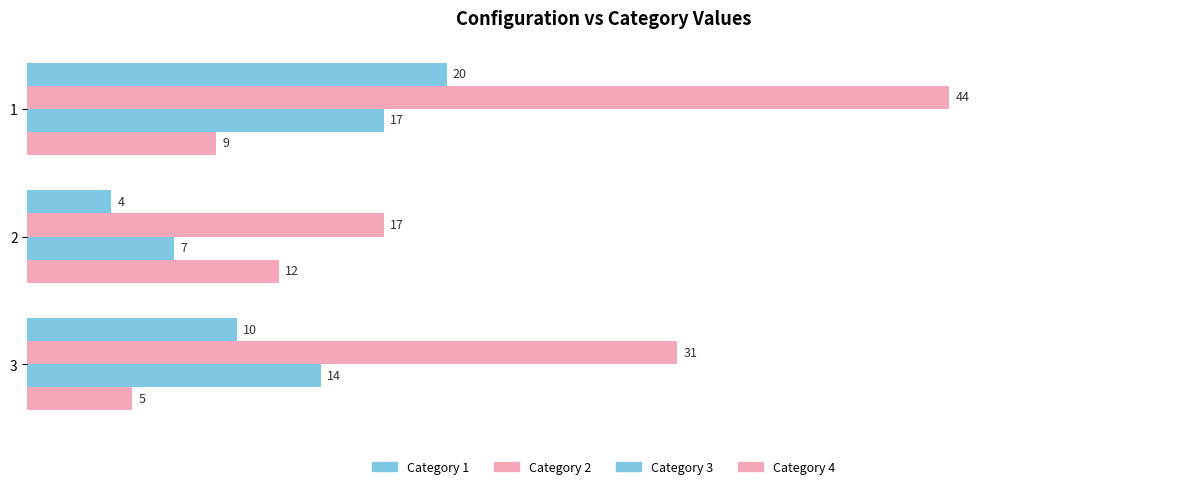

Is it true that 2 equals 29 at 2?

False